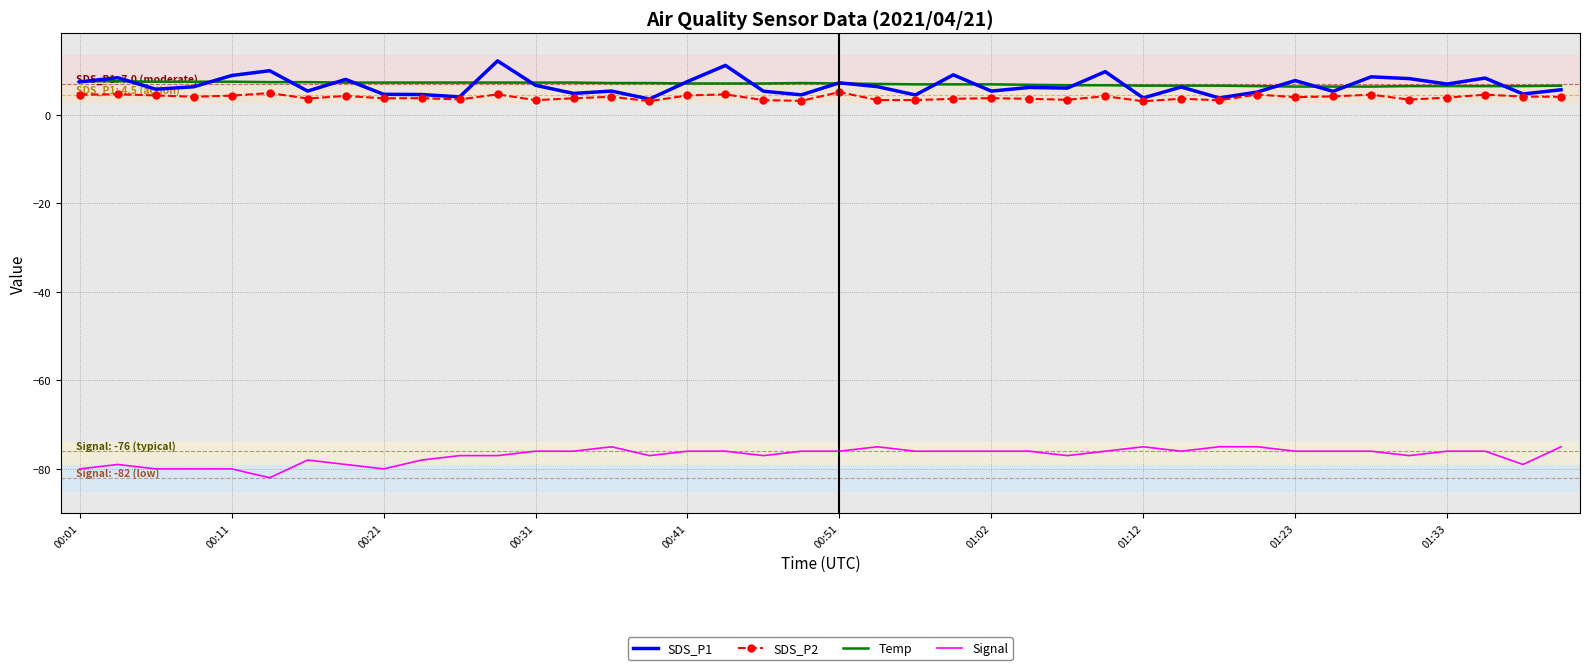

What is the lowest value of the SDS_P2 series?

3.1